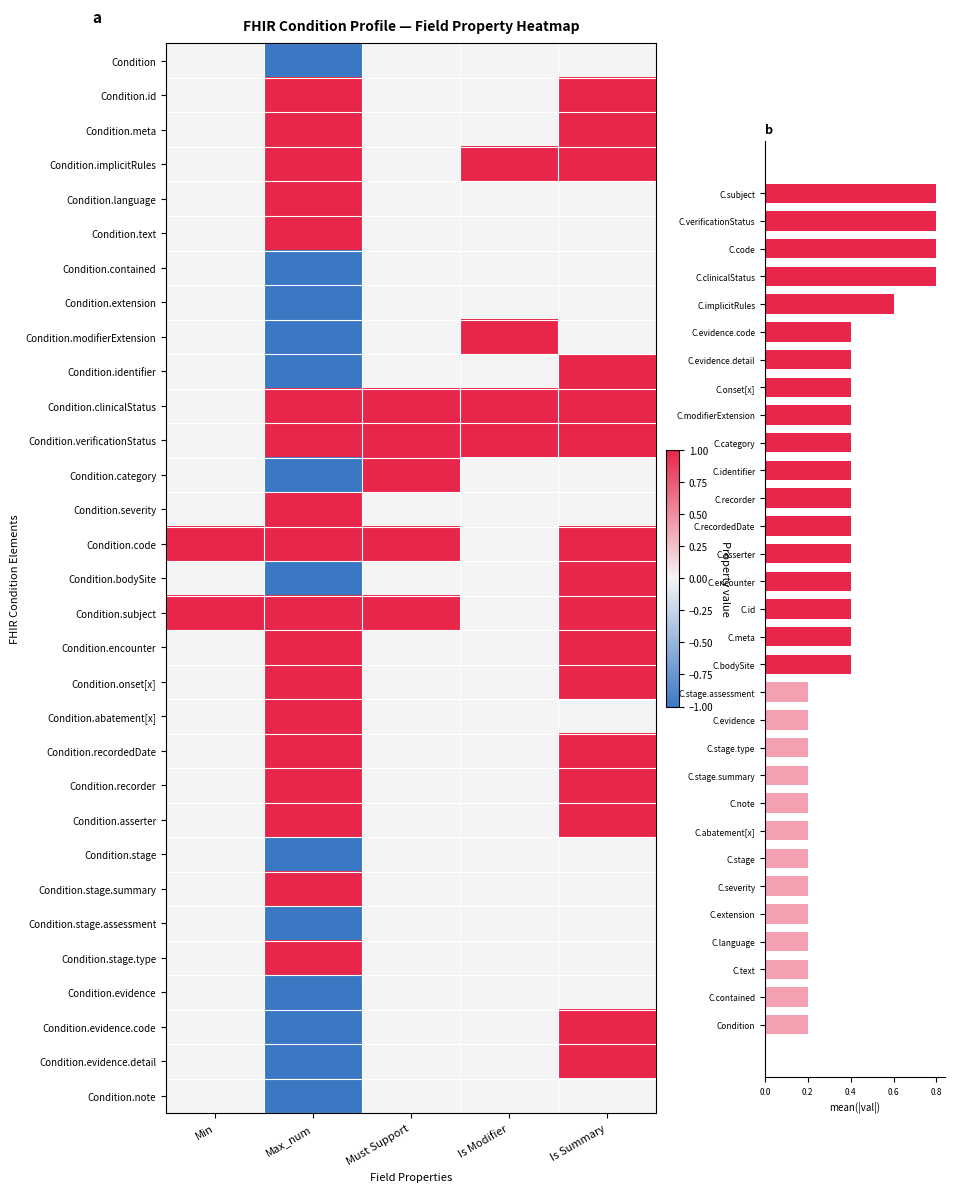

Which series has the largest total across all categories?

Condition.clinicalStatus